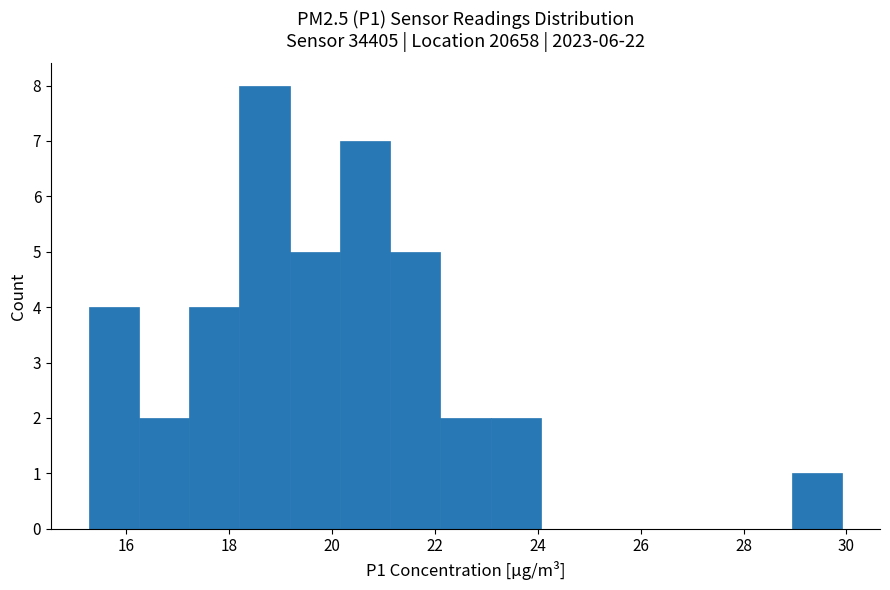

Reading left to right, list every bar in this chart as the range it spans on the x-axis followed by its height. Neither the bar edges nor the heights are printed on the chart, so give them approximately, as read against the axes.

15.2 to 16.2: 4
16.2 to 17.2: 2
17.2 to 18.2: 4
18.2 to 19.2: 8
19.2 to 20.2: 5
20.2 to 21.2: 7
21.2 to 22.2: 5
22.2 to 23.0: 2
23.0 to 24.0: 2
24.0 to 25.0: 0
25.0 to 26.0: 0
26.0 to 27.0: 0
27.0 to 28.0: 0
28.0 to 29.0: 0
29.0 to 30.0: 1